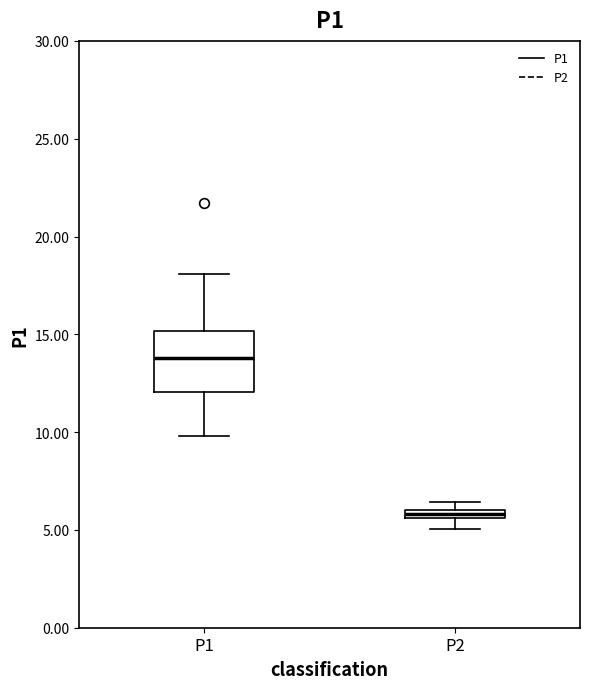

Comparing the boxes themselves (not the whiskers), which one is the tallest?

P1